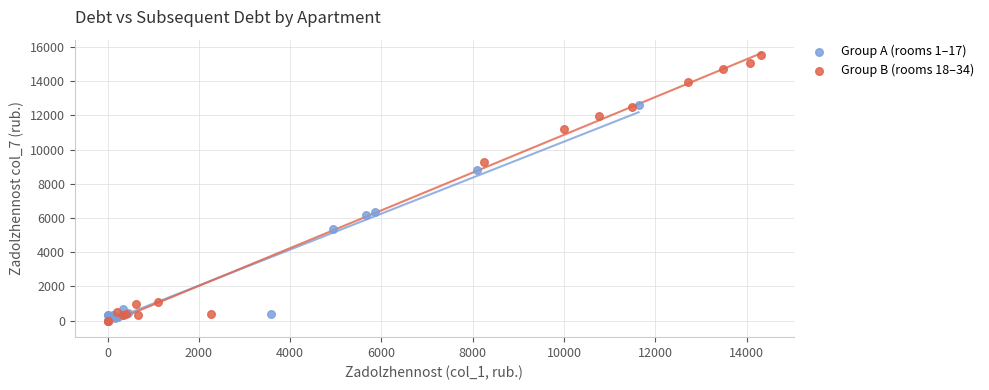

What are all the series names shown in the legend?

Group A (rooms 1–17), Group B (rooms 18–34)